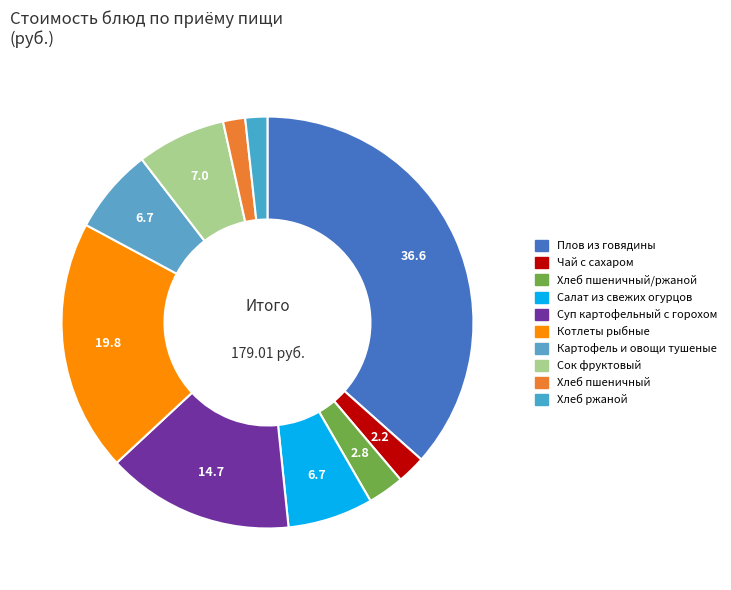

To the nearest percent, what is the difference between the largest and smallest slice percentages?

35%